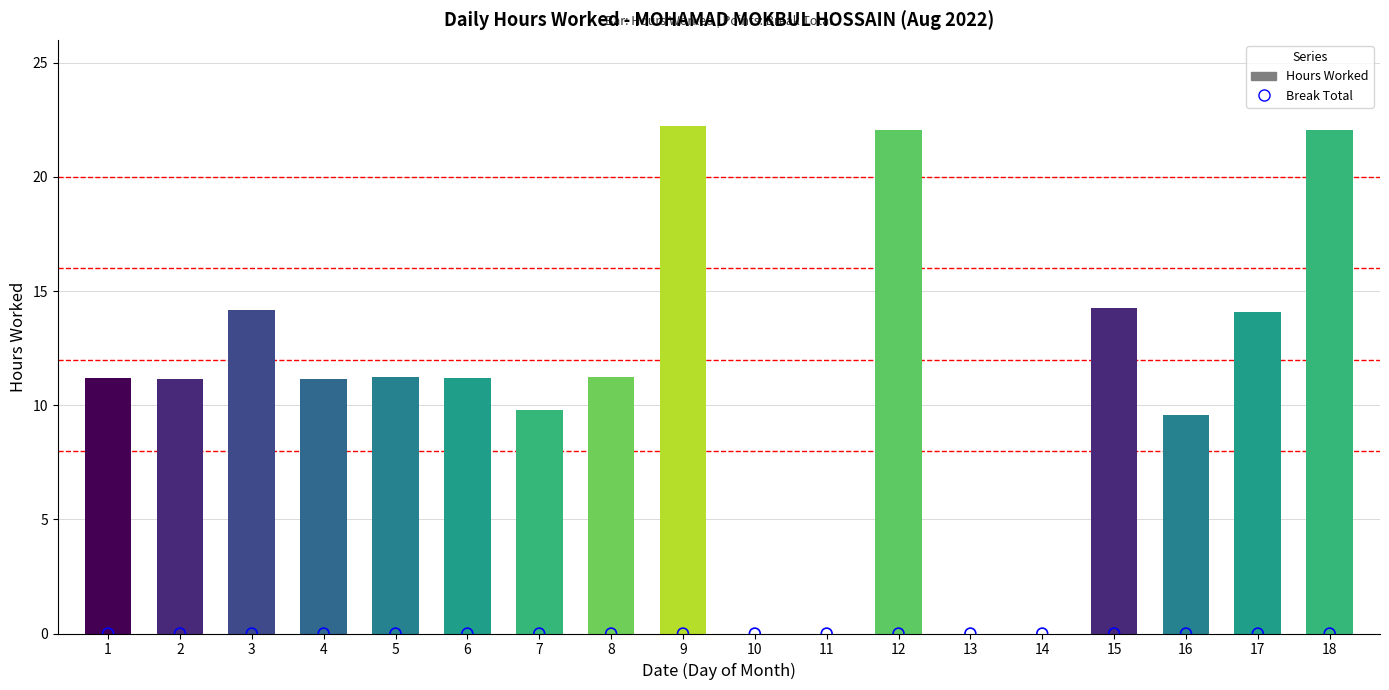

Which series has the widest spread of Y values?

Hours Worked